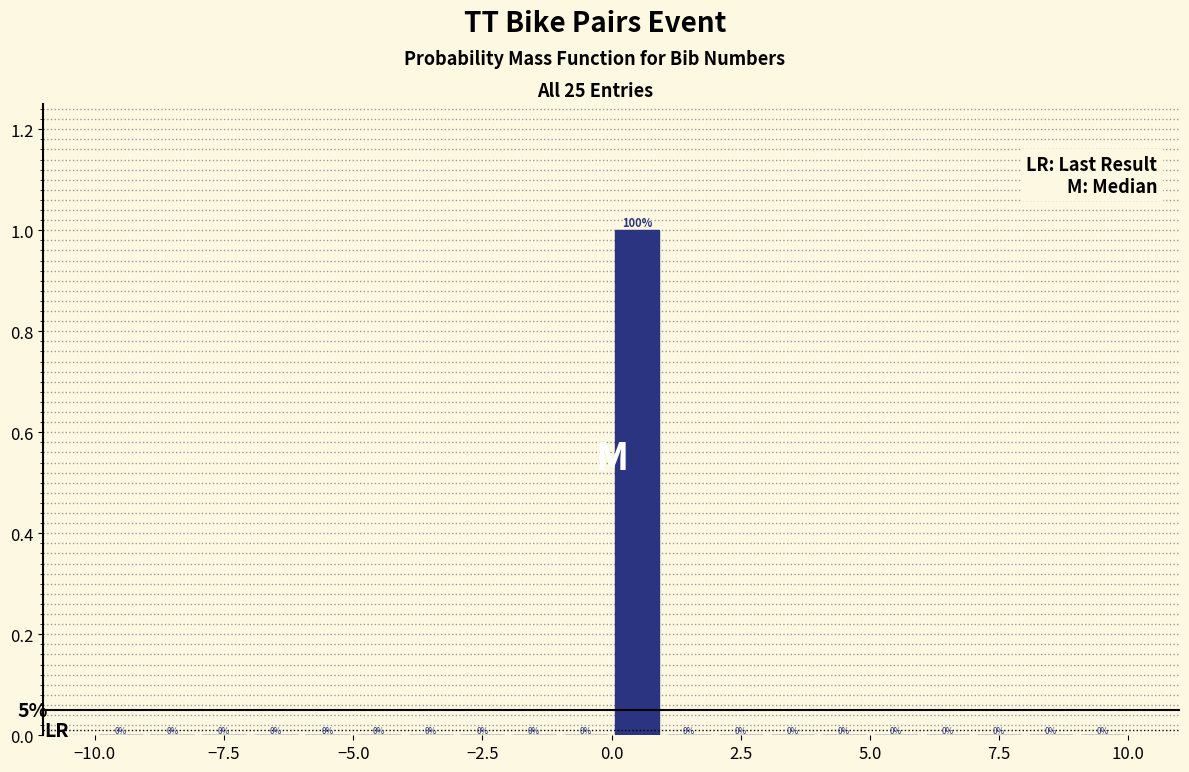

Read against the x-axis, roughly where is the centre of the tallest bar?

0.5